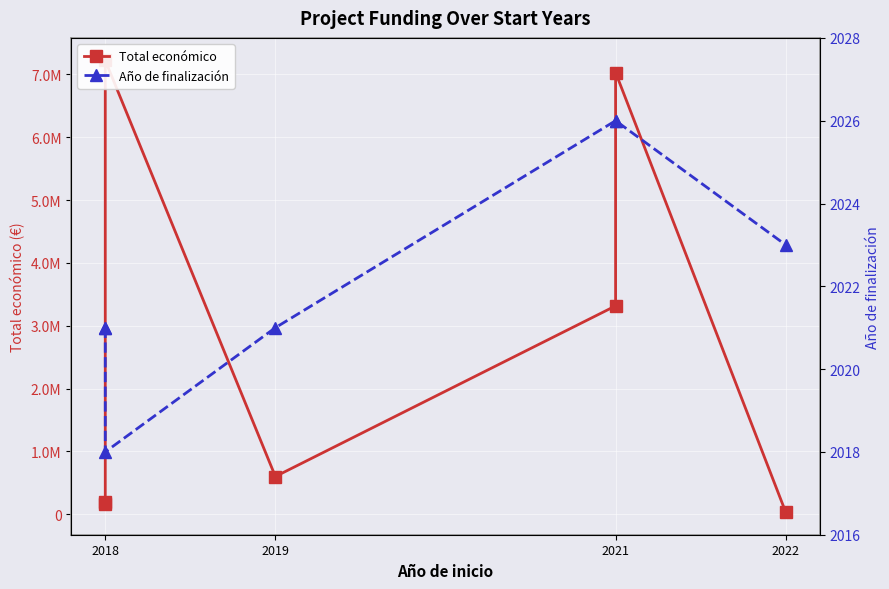

Reading left to right, extract all data points from this chart.

Total económico: 165000	193727	7222818	599605	3315951	7031291	32242
Año de finalización: 2021	2021	2018	2021	2026	2026	2023